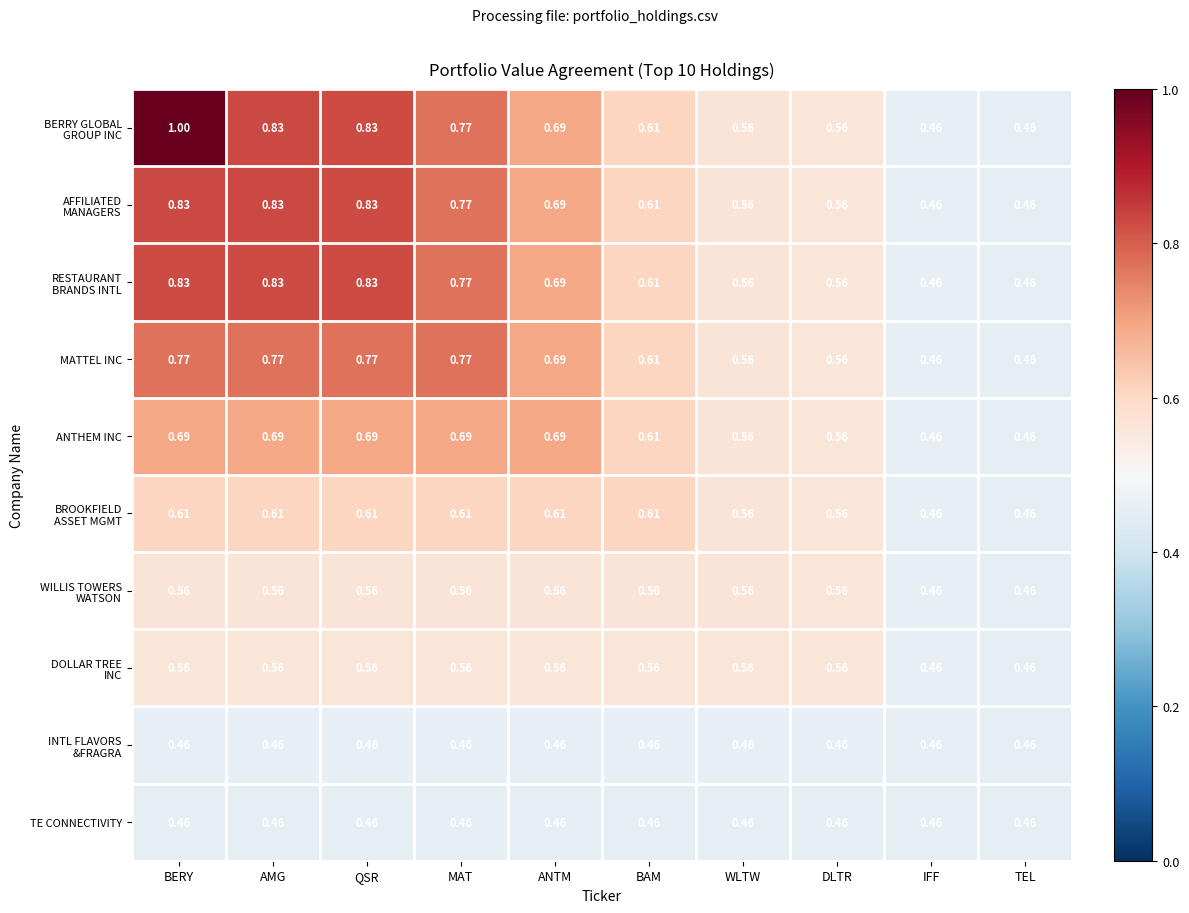

At which category is the sum across all series the highest?

BERY